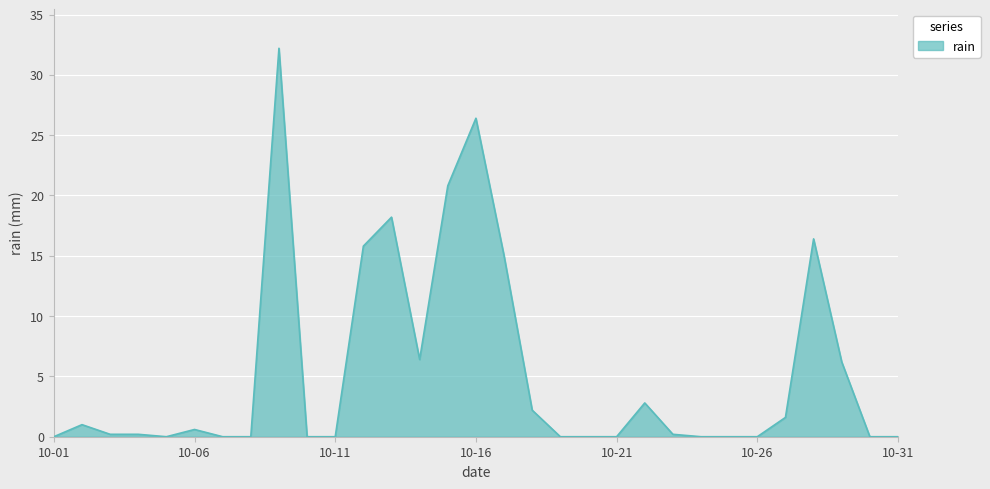

Is this an area chart (filled region under the line)?

Yes